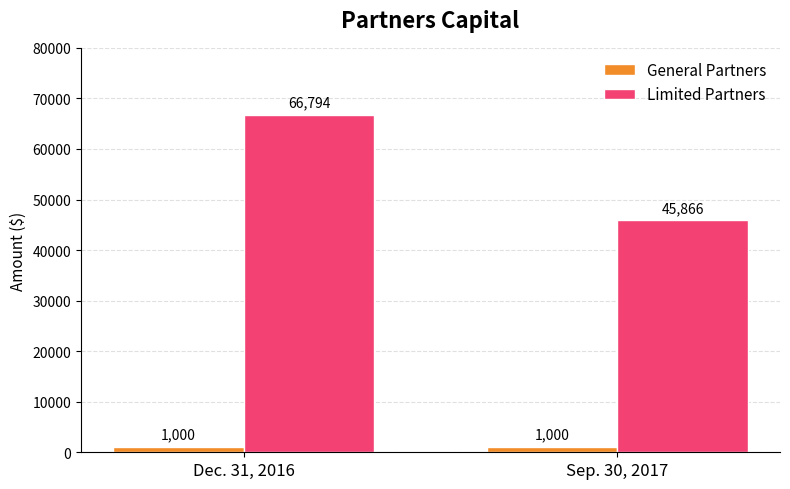

The value of Limited Partners at Sep. 30, 2017 is 45866. True or false?

True